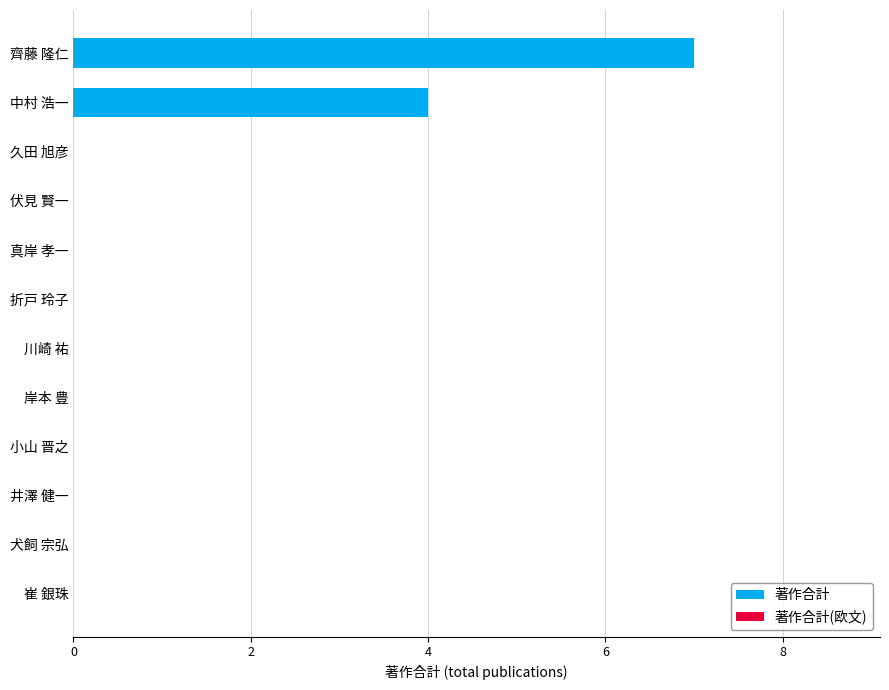

Reading top to bottom, transcribe all the data shown in this chart.

齊藤 隆仁=7	中村 浩一=4	久田 旭彦=0	伏見 賢一=0	真岸 孝一=0	折戸 玲子=0	川崎 祐=0	岸本 豊=0	小山 晋之=0	井澤 健一=0	犬飼 宗弘=0	崔 銀珠=0